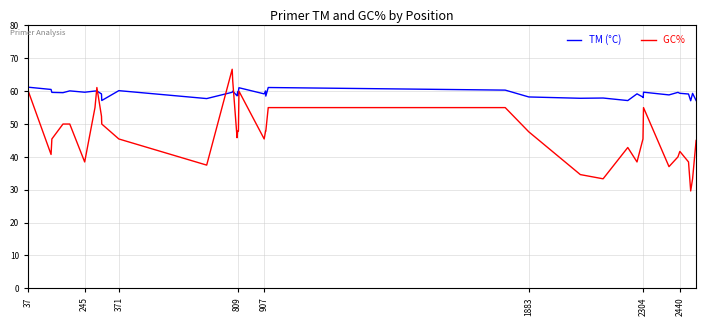

What is the greatest value displayed?

66.7